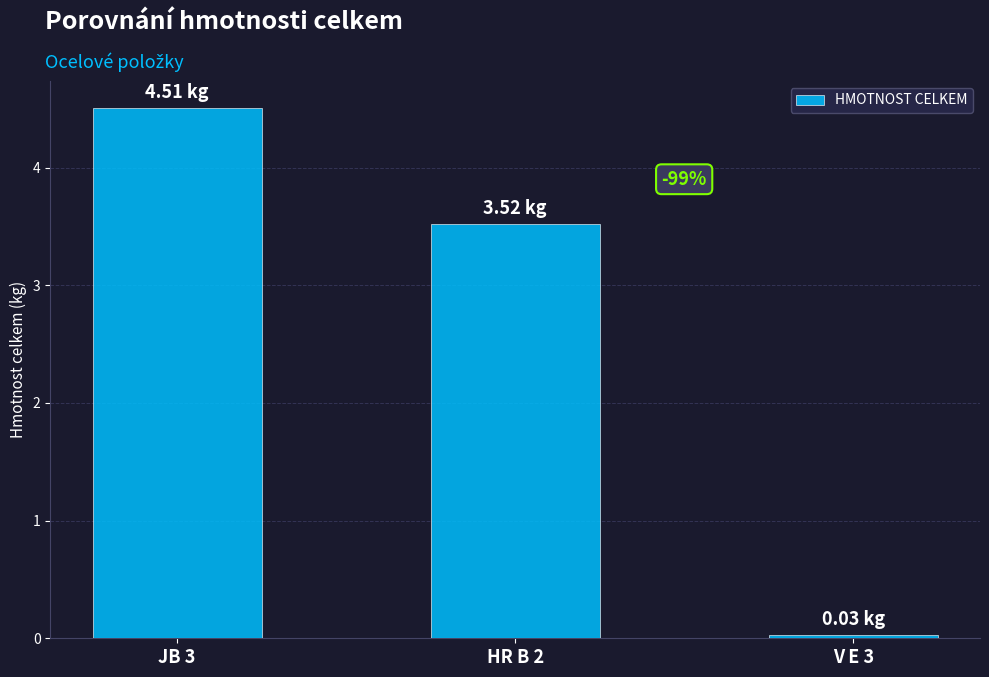

How many bars are there in total?

3